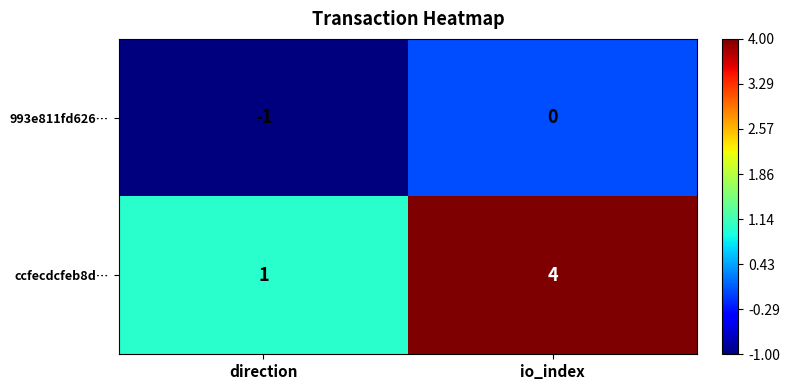

What is the greatest value displayed?

4